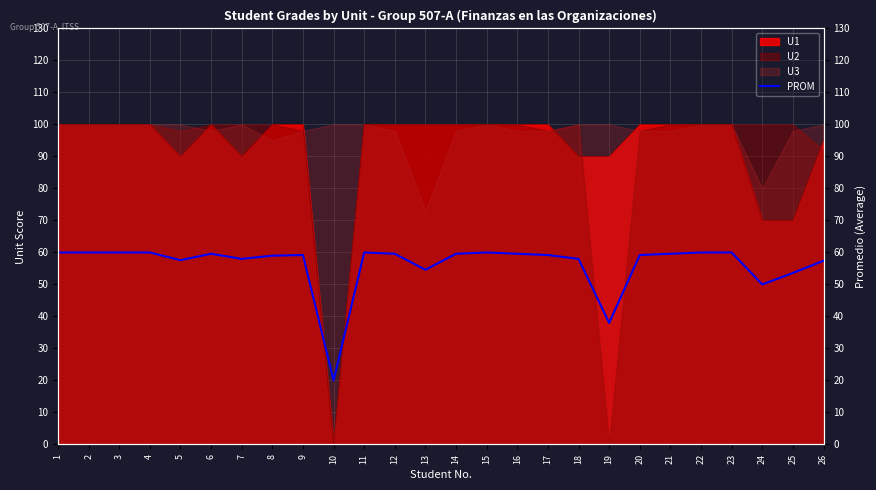

Is it true that the value at 22 is 38.8?

False